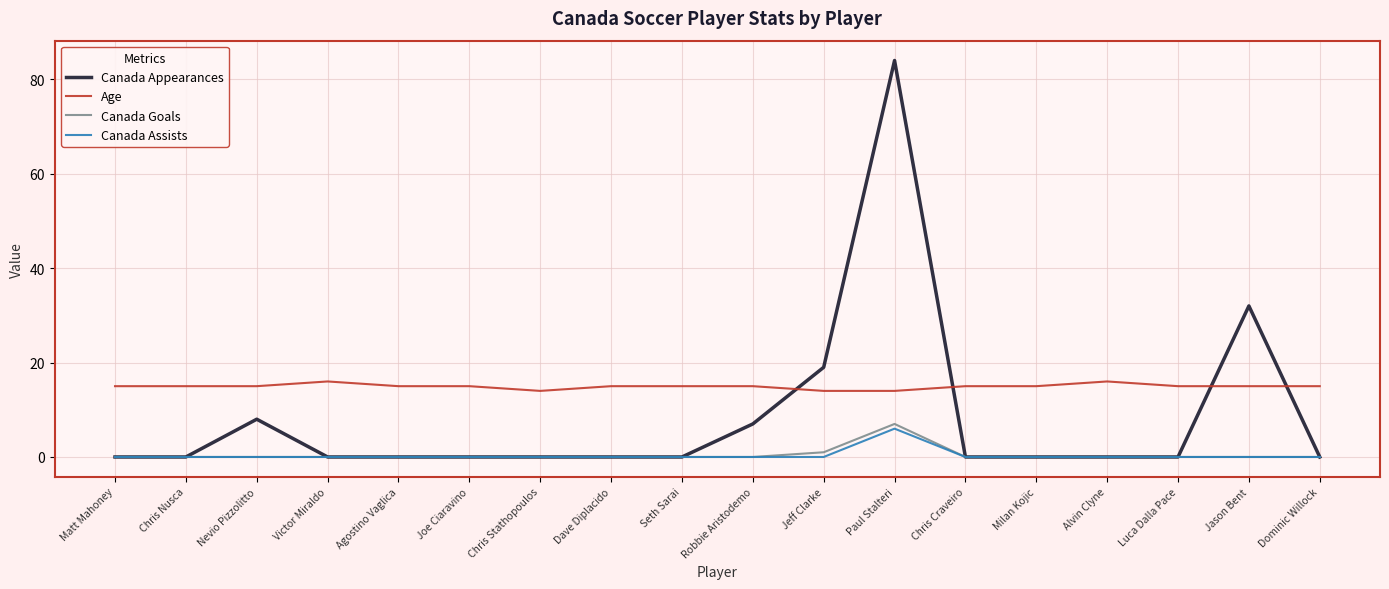

Reading left to right, list all the values displayed in this chart.

Canada Appearances: Matt Mahoney=0	Chris Nusca=0	Nevio Pizzolitto=8	Victor Miraldo=0	Agostino Vaglica=0	Joe Ciaravino=0	Chris Stathopoulos=0	Dave Diplacido=0	Seth Sarai=0	Robbie Aristodemo=7	Jeff Clarke=19	Paul Stalteri=84	Chris Craveiro=0	Milan Kojic=0	Alvin Clyne=0	Luca Dalla Pace=0	Jason Bent=32	Dominic Willock=0
Age: Matt Mahoney=15	Chris Nusca=15	Nevio Pizzolitto=15	Victor Miraldo=16	Agostino Vaglica=15	Joe Ciaravino=15	Chris Stathopoulos=14	Dave Diplacido=15	Seth Sarai=15	Robbie Aristodemo=15	Jeff Clarke=14	Paul Stalteri=14	Chris Craveiro=15	Milan Kojic=15	Alvin Clyne=16	Luca Dalla Pace=15	Jason Bent=15	Dominic Willock=15
Canada Goals: Matt Mahoney=0	Chris Nusca=0	Nevio Pizzolitto=0	Victor Miraldo=0	Agostino Vaglica=0	Joe Ciaravino=0	Chris Stathopoulos=0	Dave Diplacido=0	Seth Sarai=0	Robbie Aristodemo=0	Jeff Clarke=1	Paul Stalteri=7	Chris Craveiro=0	Milan Kojic=0	Alvin Clyne=0	Luca Dalla Pace=0	Jason Bent=0	Dominic Willock=0
Canada Assists: Matt Mahoney=0	Chris Nusca=0	Nevio Pizzolitto=0	Victor Miraldo=0	Agostino Vaglica=0	Joe Ciaravino=0	Chris Stathopoulos=0	Dave Diplacido=0	Seth Sarai=0	Robbie Aristodemo=0	Jeff Clarke=0	Paul Stalteri=6	Chris Craveiro=0	Milan Kojic=0	Alvin Clyne=0	Luca Dalla Pace=0	Jason Bent=0	Dominic Willock=0